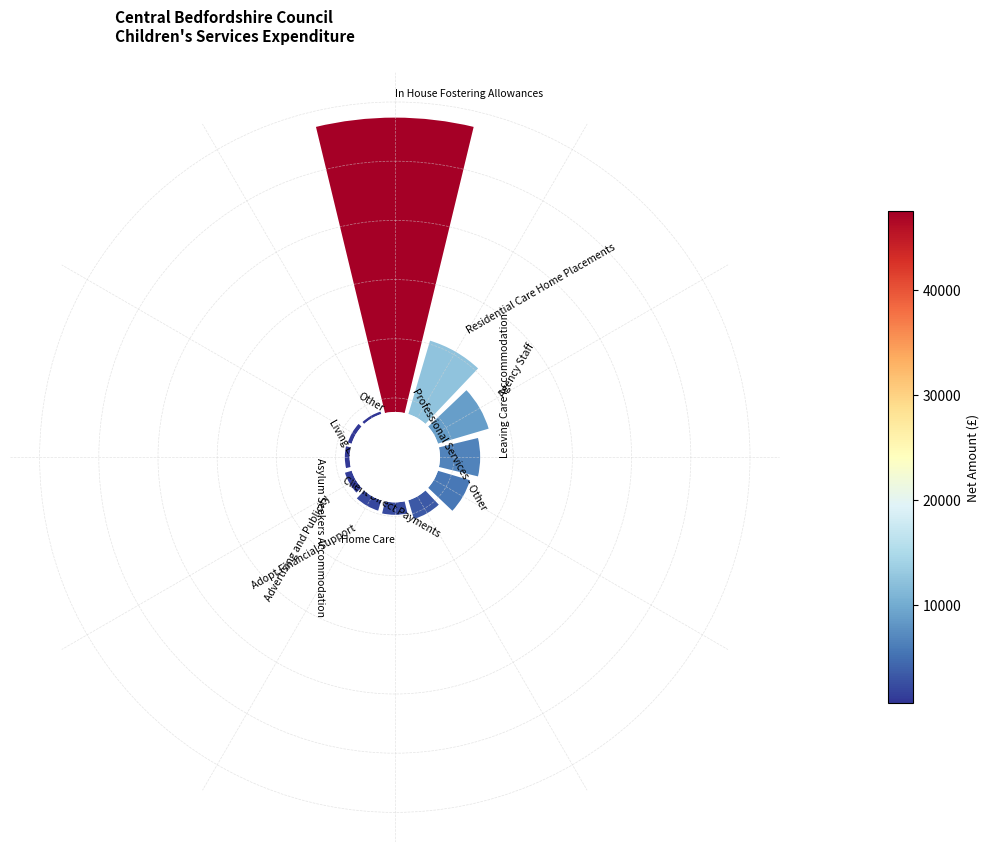

What percentage is the 1 slice, to the nearest percent?

14%